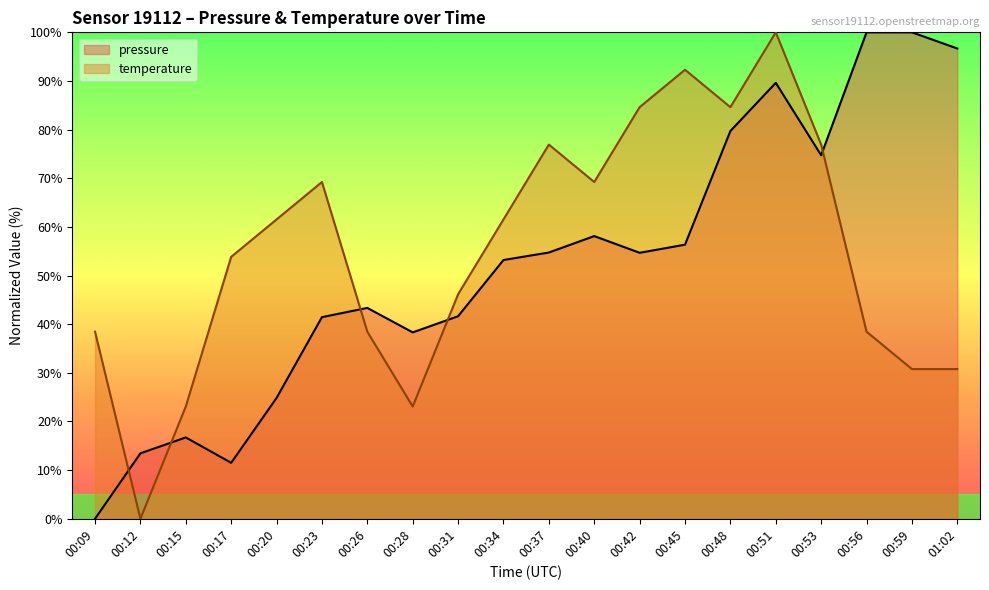

Which series ends up on top after the final intersection of pressure and temperature?

pressure